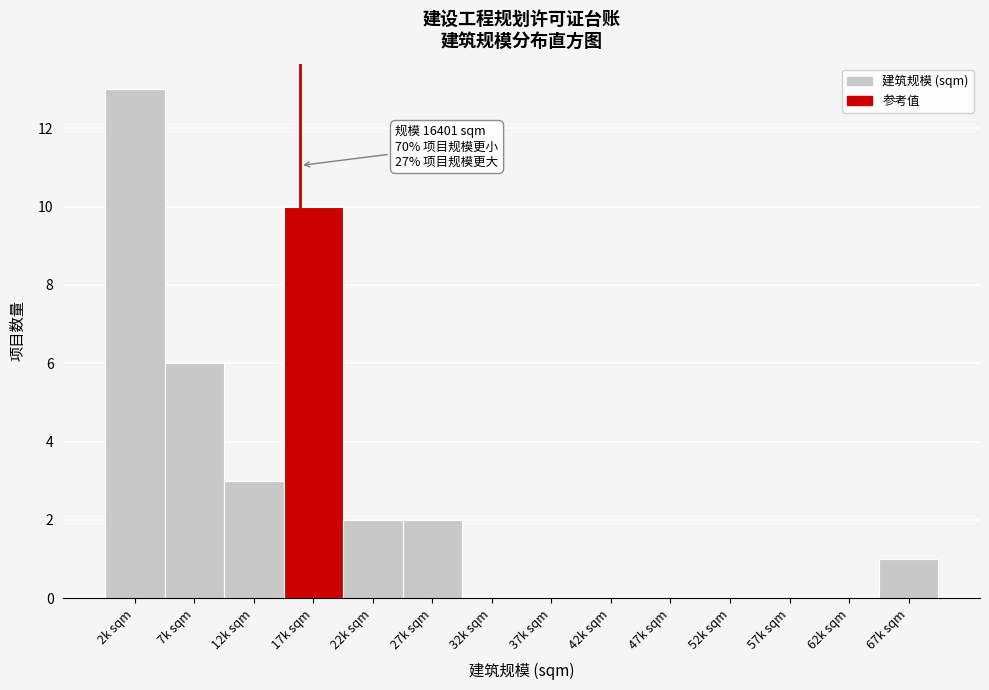

Reading left to right, transcribe all the data shown in this chart.

2k sqm=13	7k sqm=6	12k sqm=3	17k sqm=10	22k sqm=2	27k sqm=2	32k sqm=0	37k sqm=0	42k sqm=0	47k sqm=0	52k sqm=0	57k sqm=0	62k sqm=0	67k sqm=1